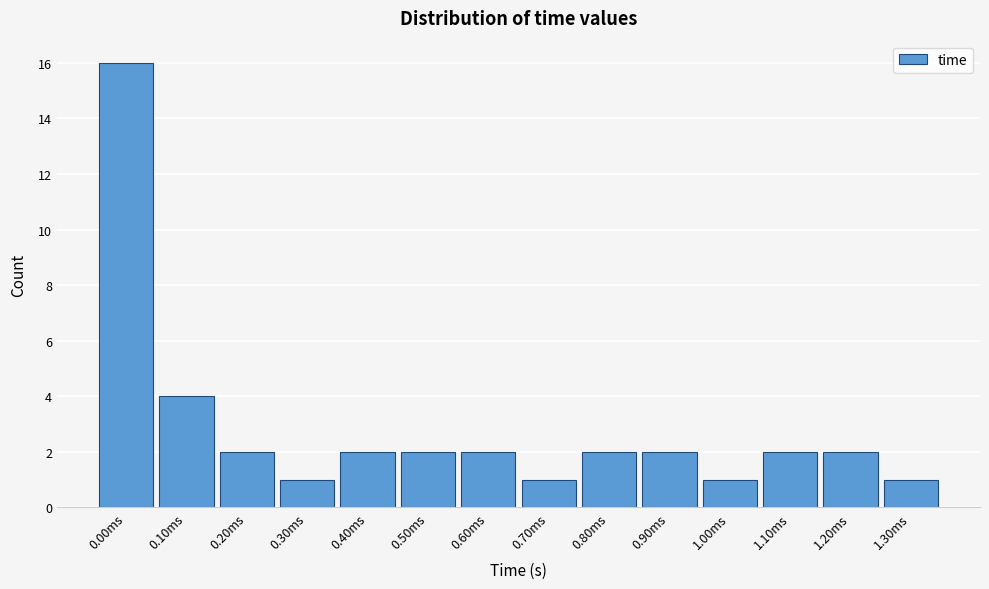

Reading left to right, list all the values displayed in this chart.

0.00ms=16	0.10ms=4	0.20ms=2	0.30ms=1	0.40ms=2	0.50ms=2	0.60ms=2	0.70ms=1	0.80ms=2	0.90ms=2	1.00ms=1	1.10ms=2	1.20ms=2	1.30ms=1